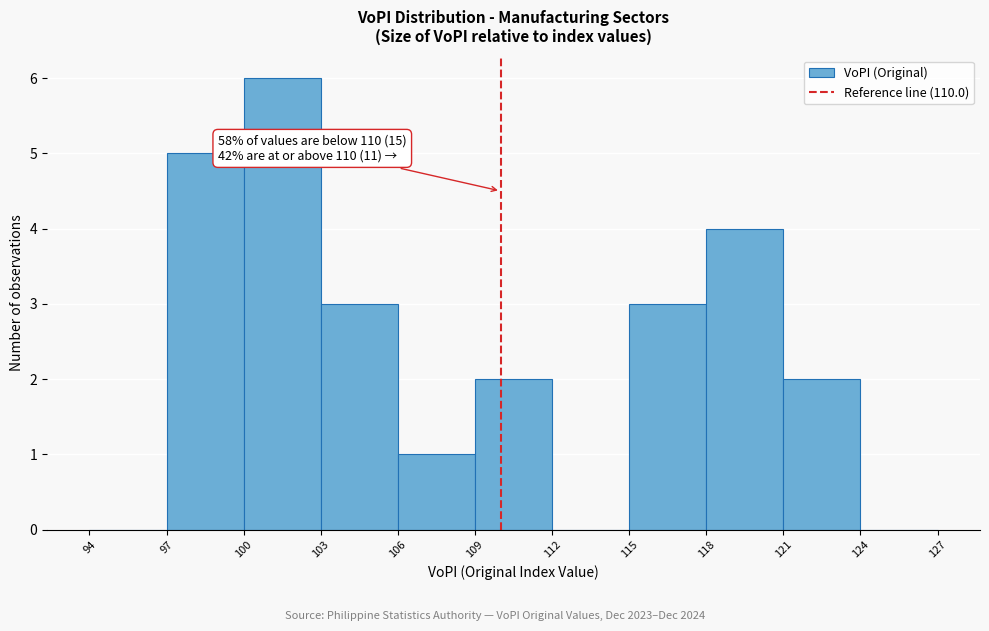

Which range on the x-axis has the tallest bar?

100 to 103